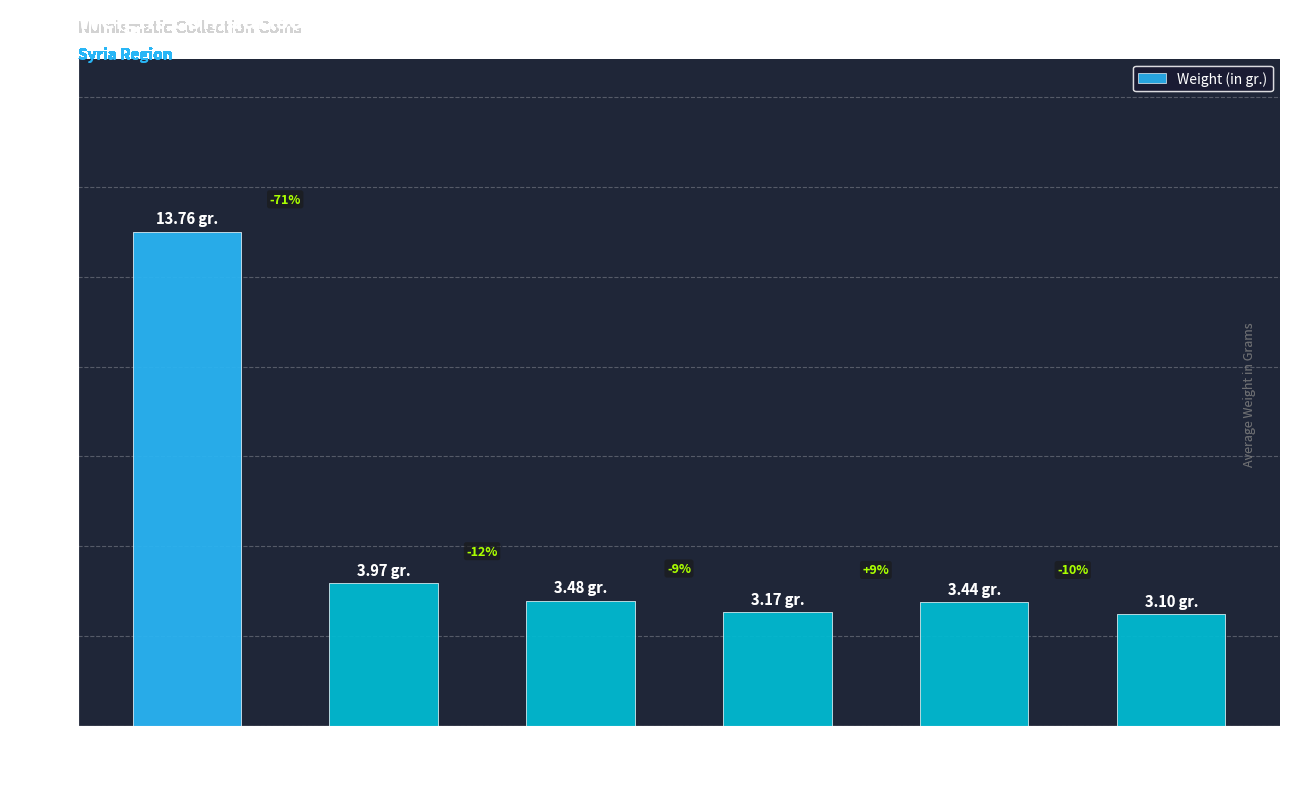

Which has a higher value, Bronze Coin
Sidon
(AD 44-45) #3 or Bronze Coin
Sidon
(AD 44-45) #4?

Bronze Coin
Sidon
(AD 44-45) #4